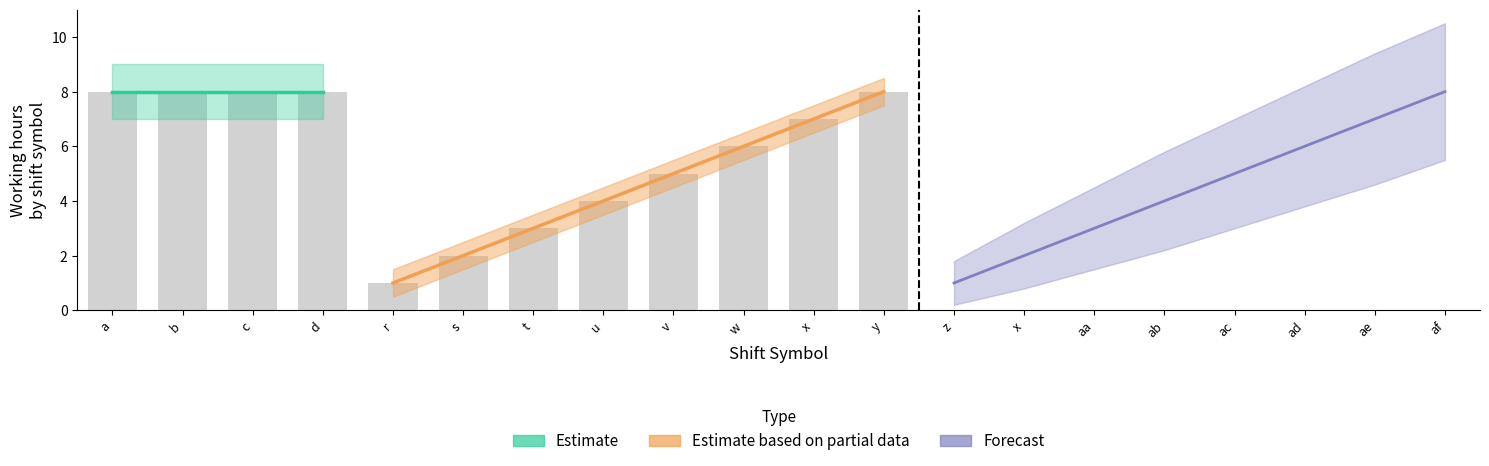

Where is the data nearest to the value 4?

u